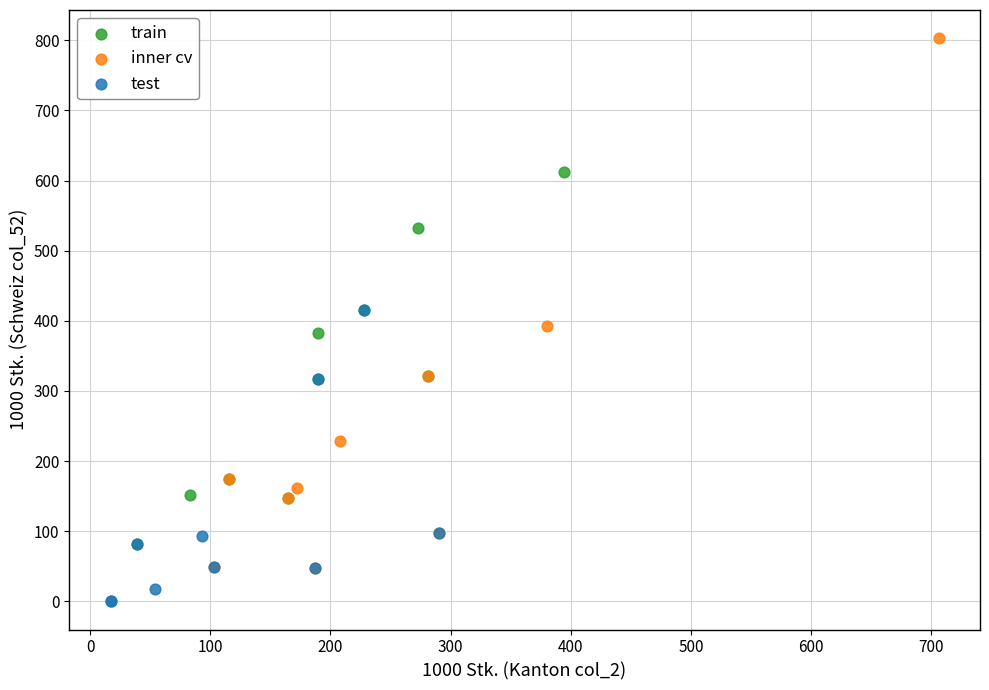

Which series has the largest Y range (max minus min)?

inner cv